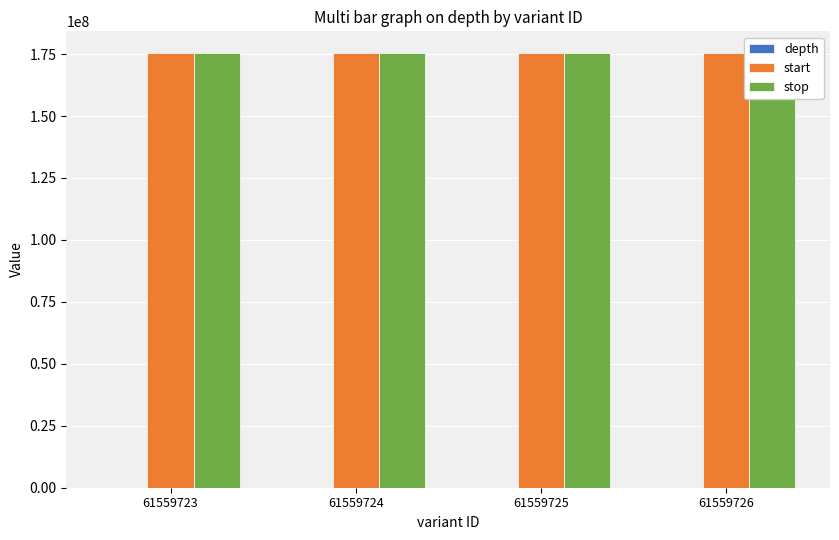

What is the total value across all series at 61559726?

350835563